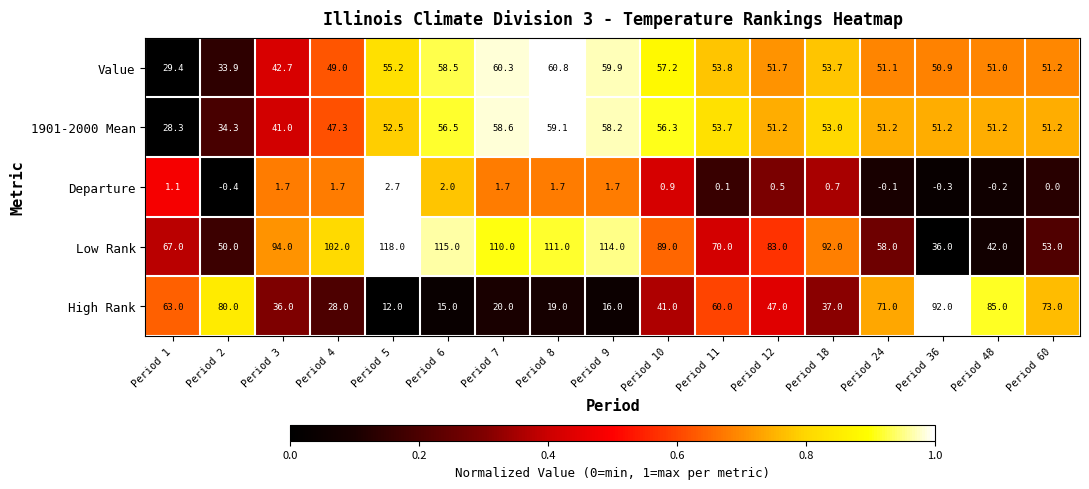

At Period 6, list the series in order from largest to smallest.

Low Rank, Value, 1901-2000 Mean, High Rank, Departure